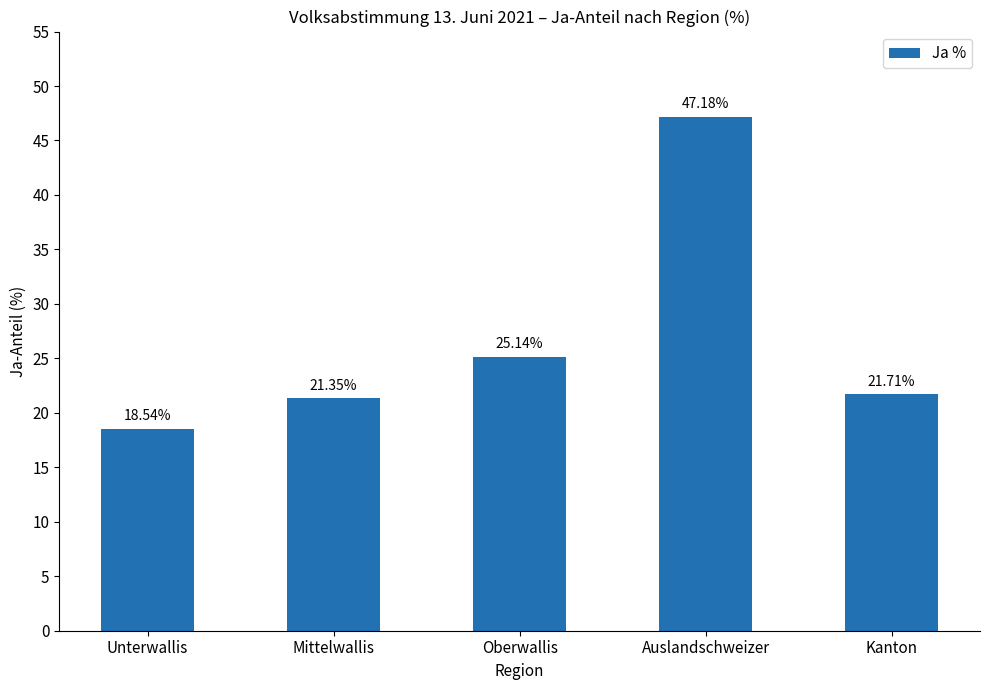

Reading left to right, what are all the values shown in this chart?

18.5	21.4	25.1	47.2	21.7